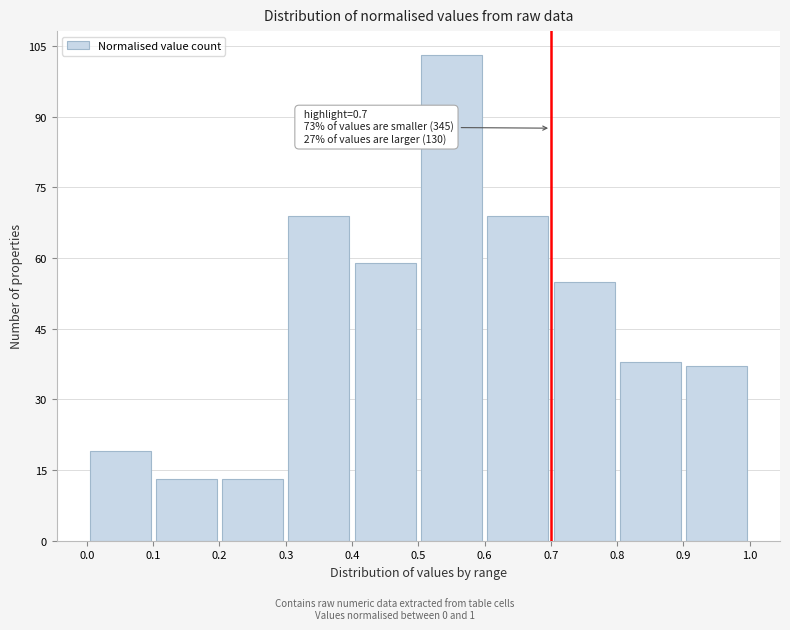

Over which range of the x-axis is the bar tallest?

0.5 to 0.6